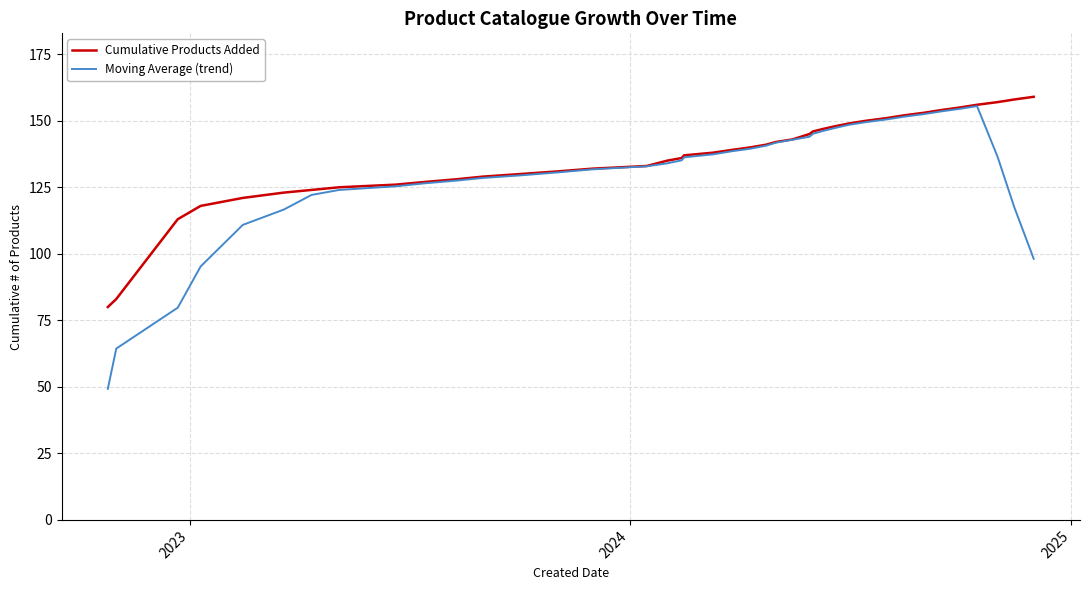

What is the highest value of the Cumulative Products Added series?

159.0